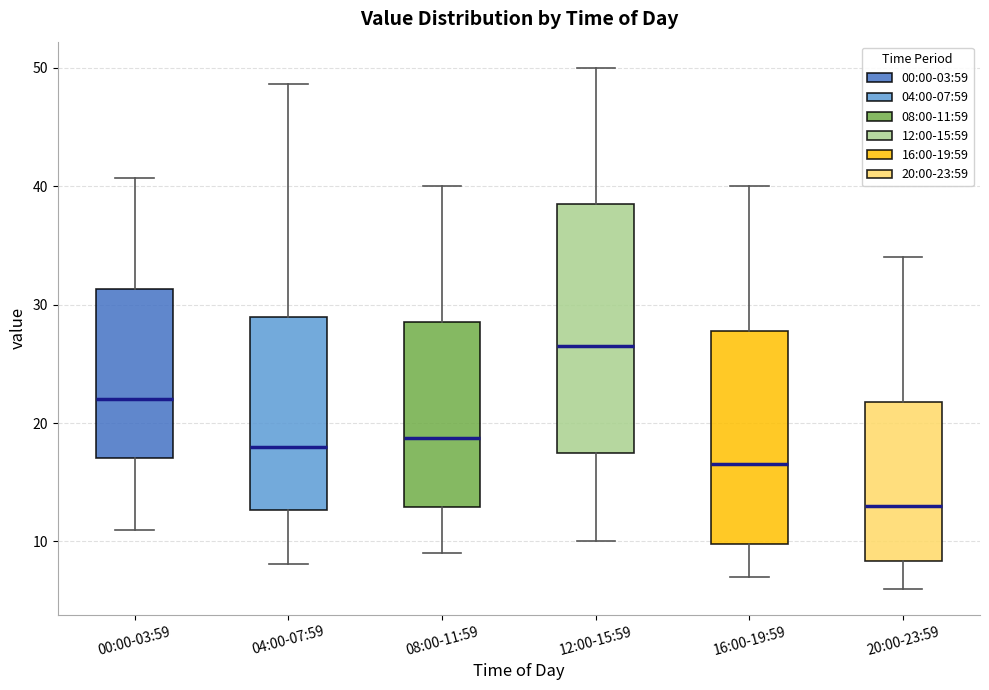

Reading left to right, transcribe this box plot: for each box, give where its median line is, the range the box spans, and where its two whiskers end, as read against the y-axis. The values are not printed on the chart, so give them approximately, as read against the axis.

00:00-03:59: median 22, box 17 to 31, whiskers 11 to 41
04:00-07:59: median 18, box 13 to 29, whiskers 8 to 49
08:00-11:59: median 19, box 13 to 29, whiskers 9 to 40
12:00-15:59: median 27, box 18 to 39, whiskers 10 to 50
16:00-19:59: median 17, box 10 to 28, whiskers 7 to 40
20:00-23:59: median 13, box 8 to 22, whiskers 6 to 34